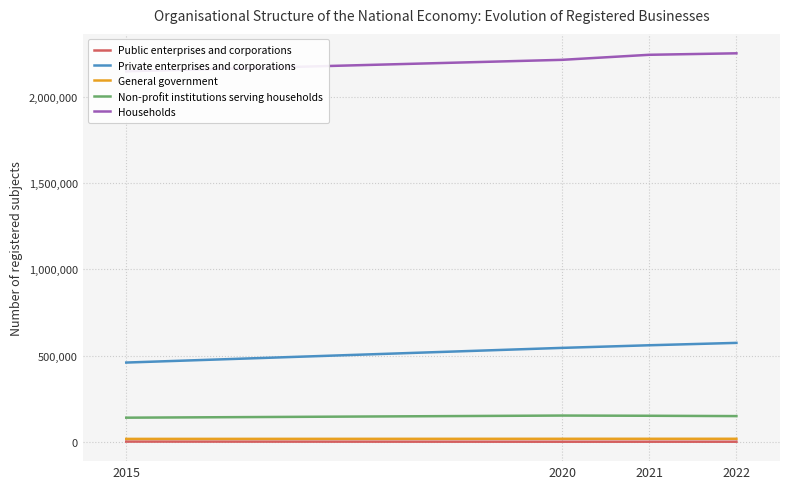

Between 2020 and 2021, which series saw the biggest shift?

Households